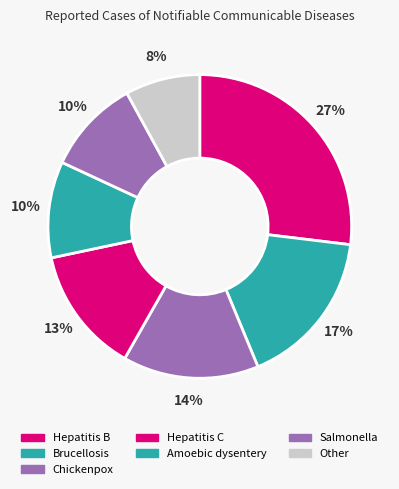

To the nearest percent, what is the difference between the Brucellosis and Salmonella slice percentages?

7%